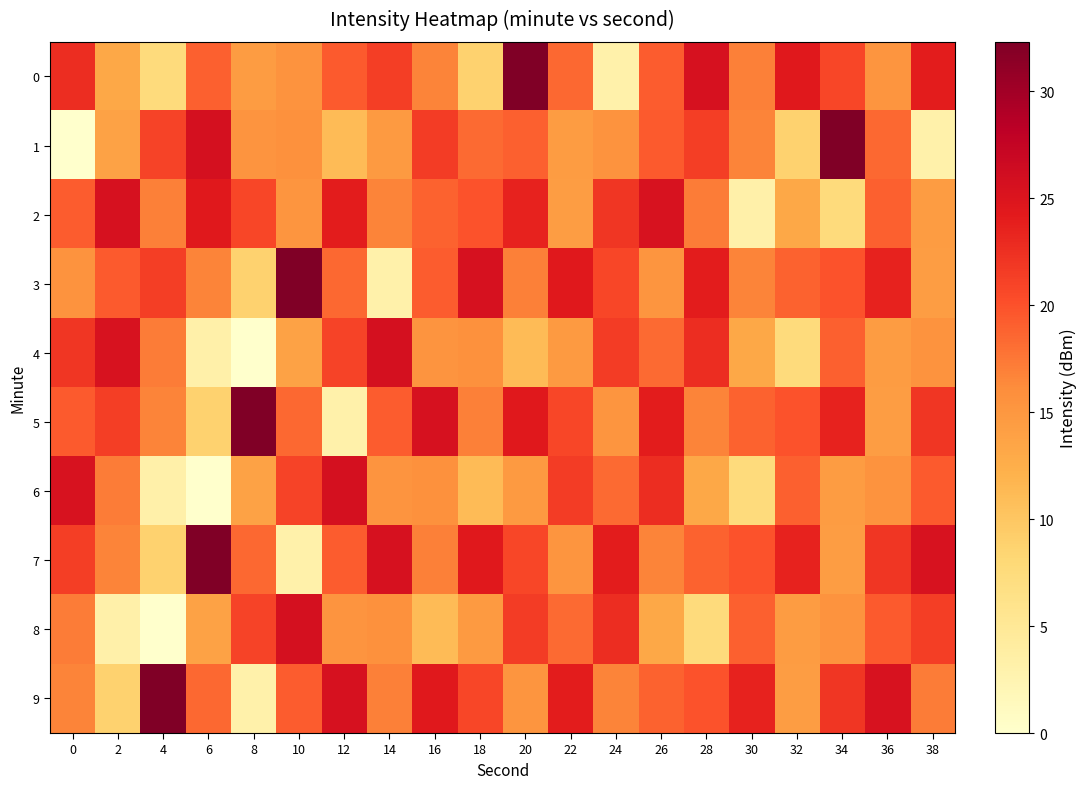

Rank the series at 8 from highest to lowest value.

5, 8, 2, 7, 1, 0, 6, 3, 9, 4